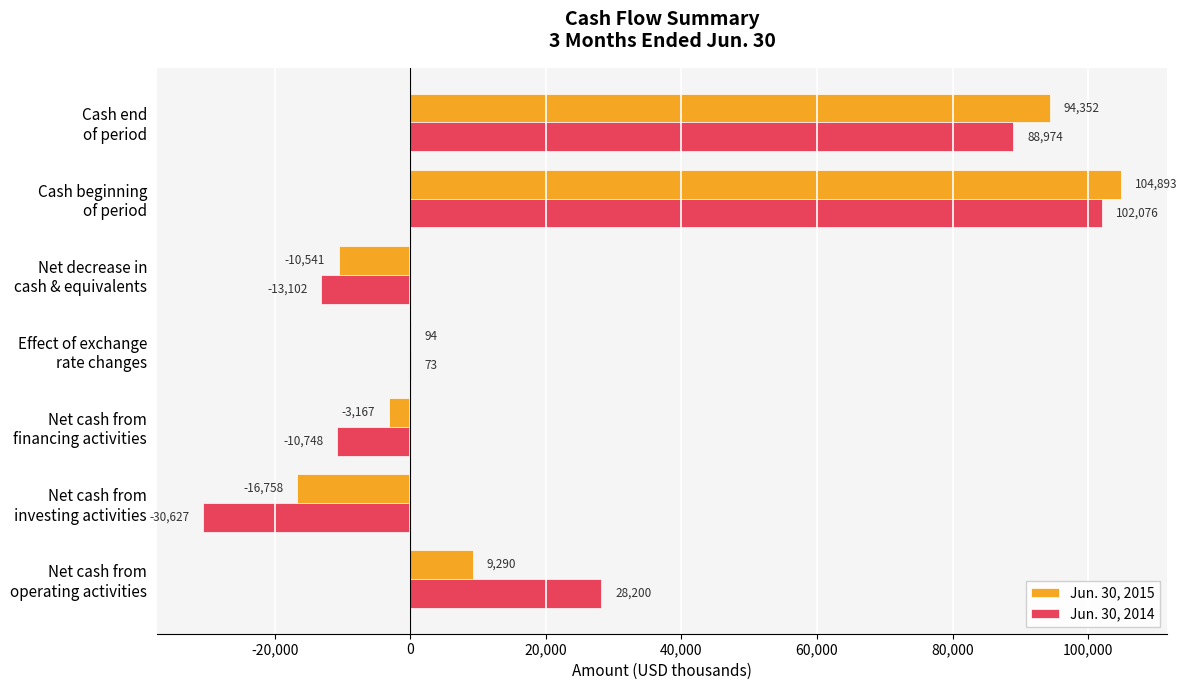

What is the sum of all Jun. 30, 2015 values?

178163